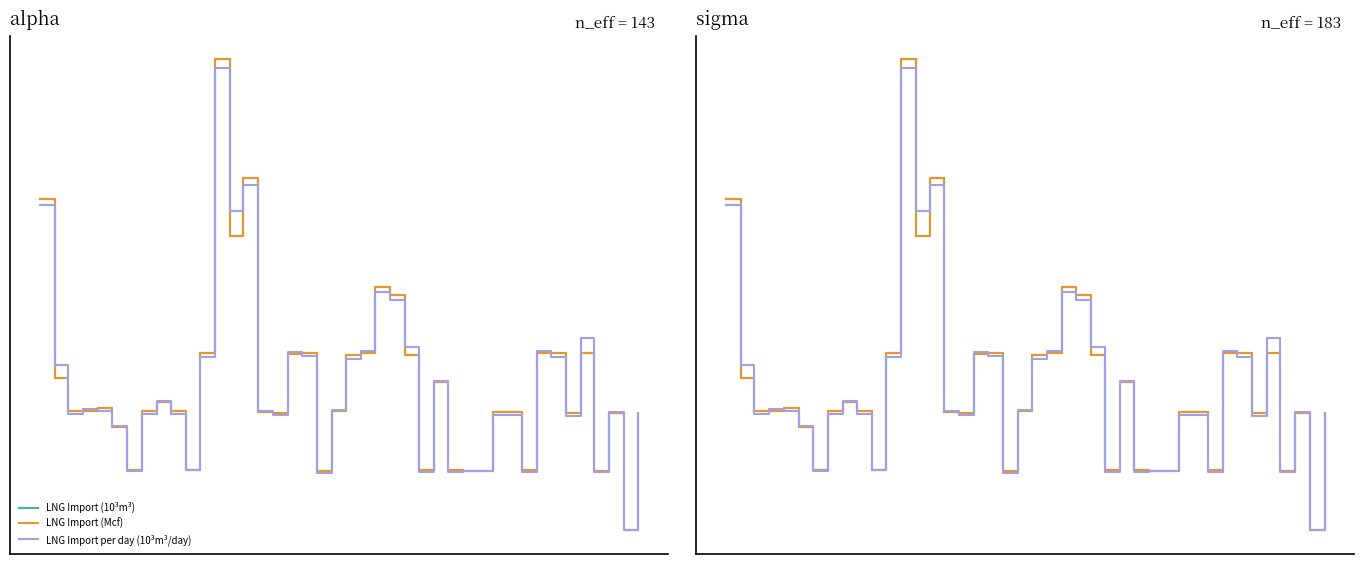

What is the minimum value shown in the chart?

-1.7